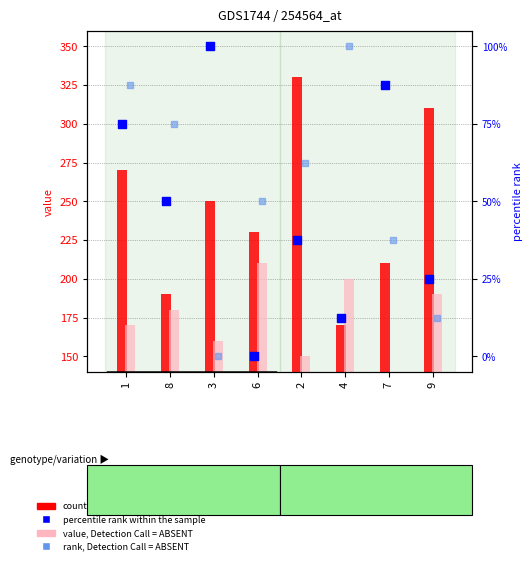

At how many categories does at least one series exceed 96?

8